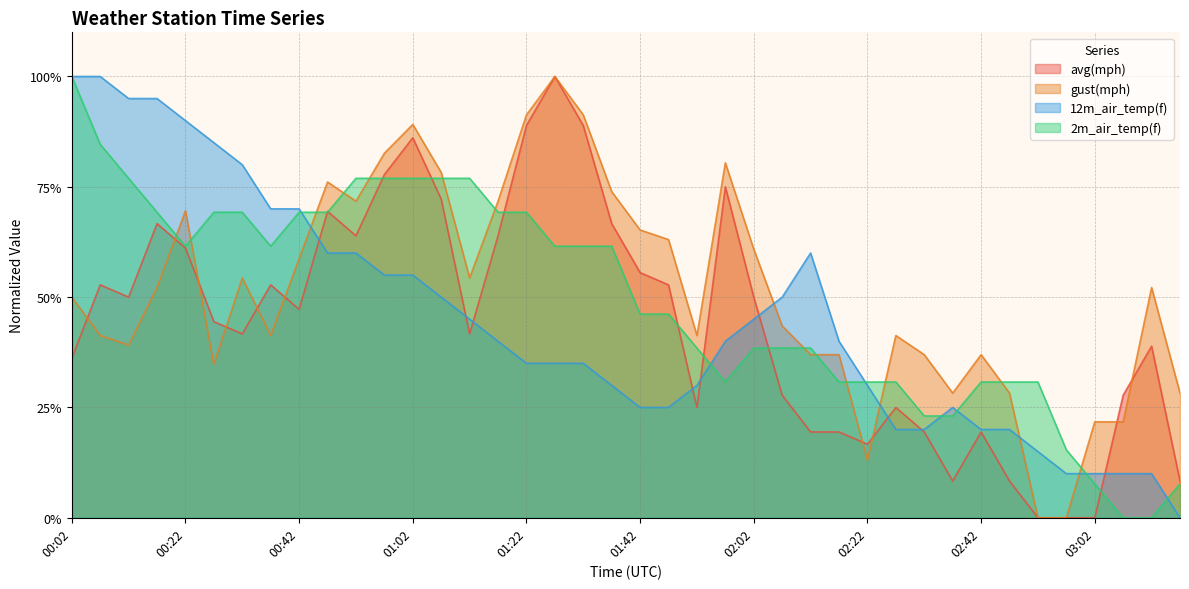

Does the chart have visible grid lines?

Yes